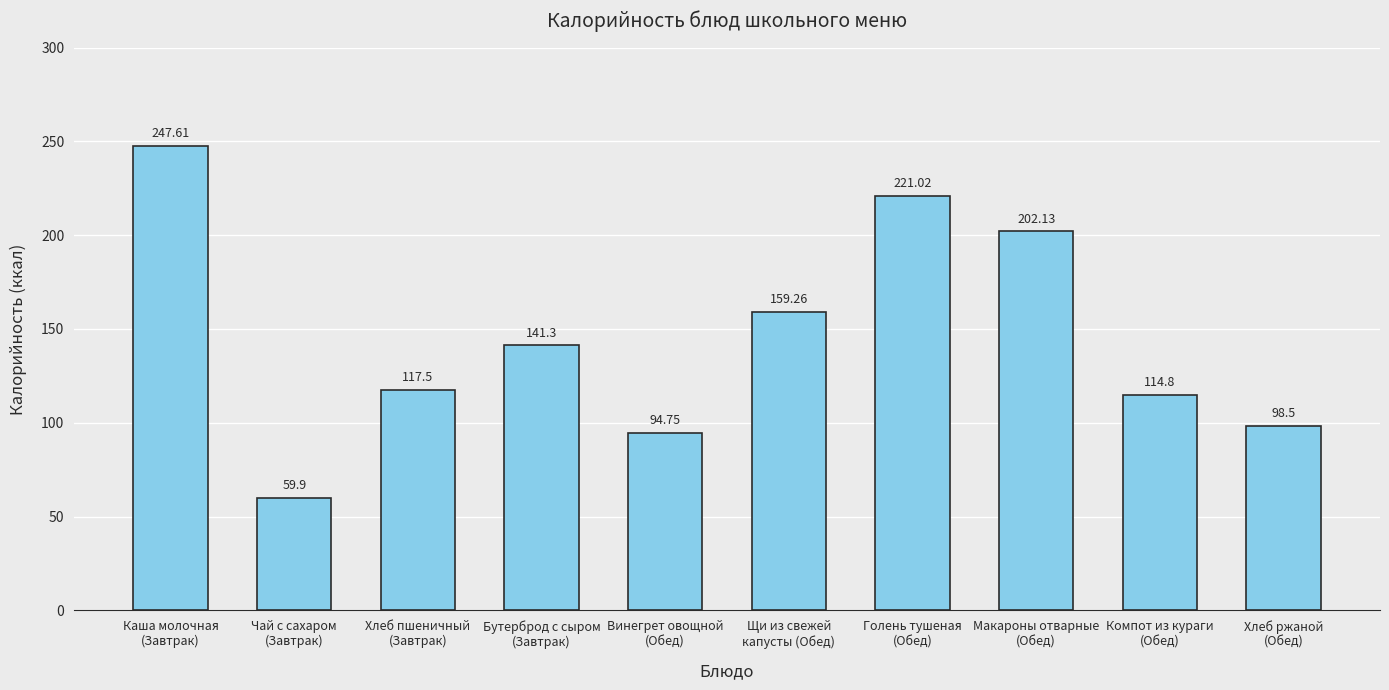

What is the difference between the maximum and second lowest values?

152.9